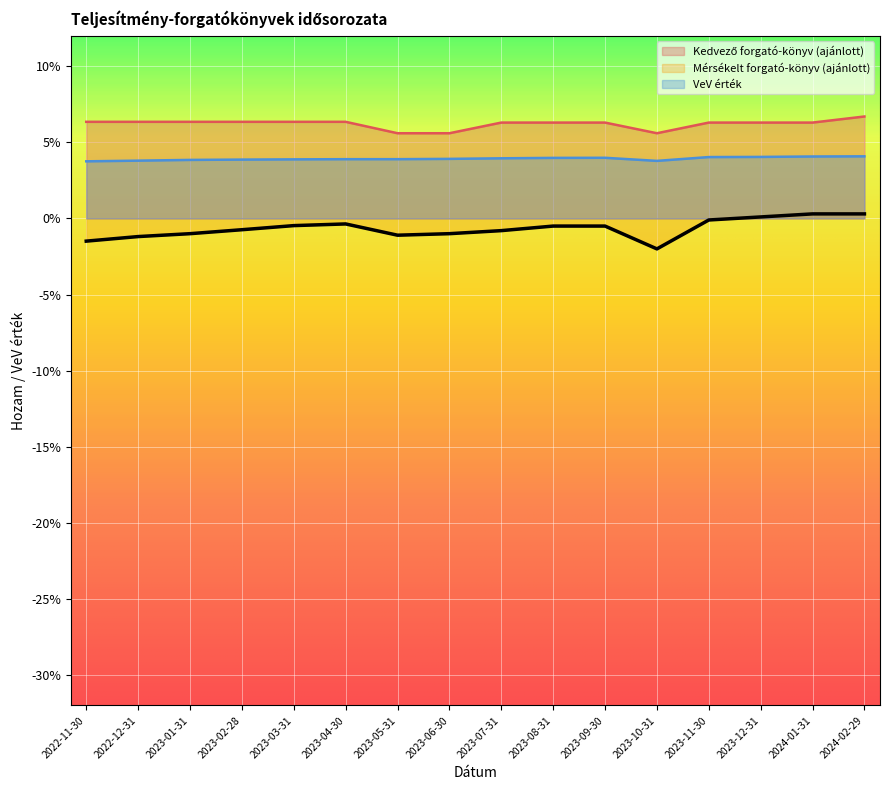

Which has a higher value, 2022-12-31 or 2023-02-28?

2022-12-31